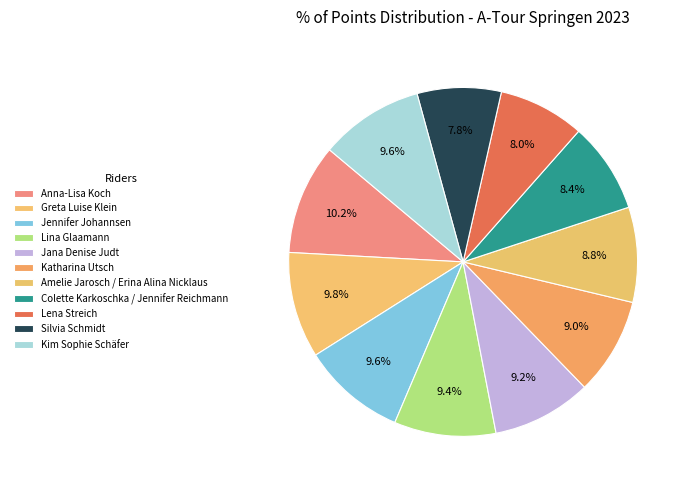

Is it true that Kim Sophie Schäfer is 10% of the pie?

True